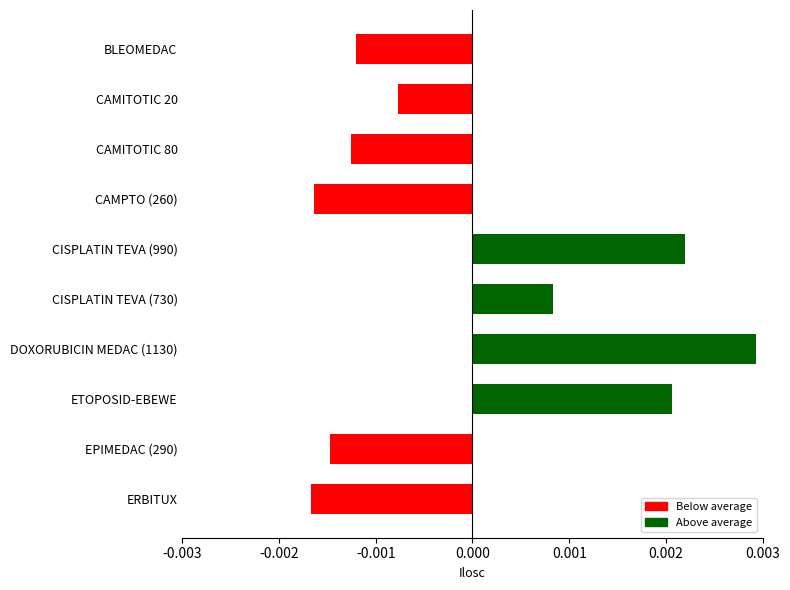

What position from the bottom is EPIMEDAC (290)?

2